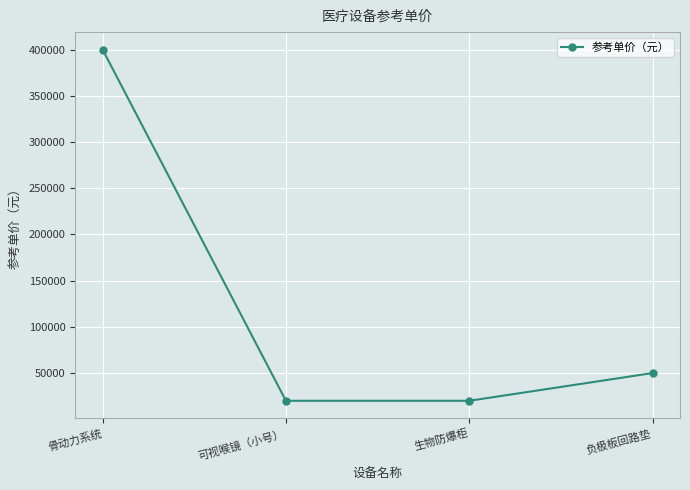

Between 负极板回路垫 and 生物防爆柜, which is larger?

负极板回路垫